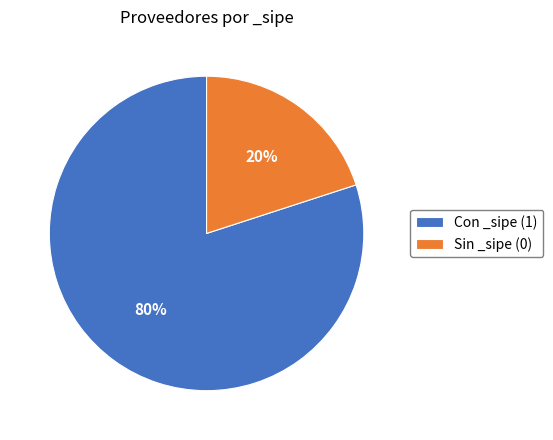

Do Con _sipe (1) and Sin _sipe (0) together represent more than half of the pie?

Yes